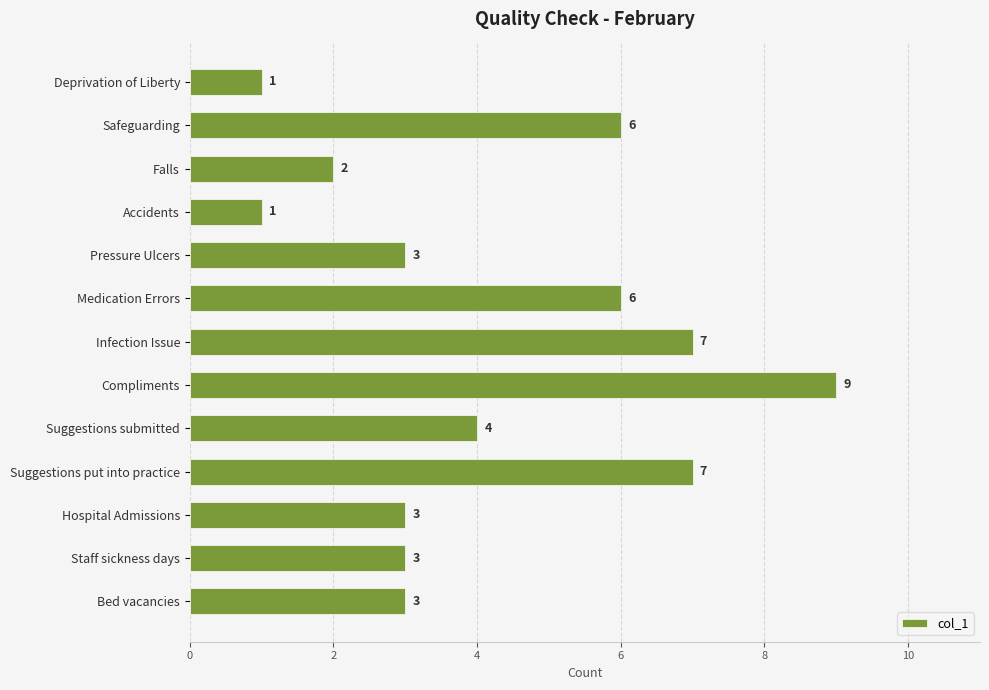

What value does the data have at Medication Errors?

6